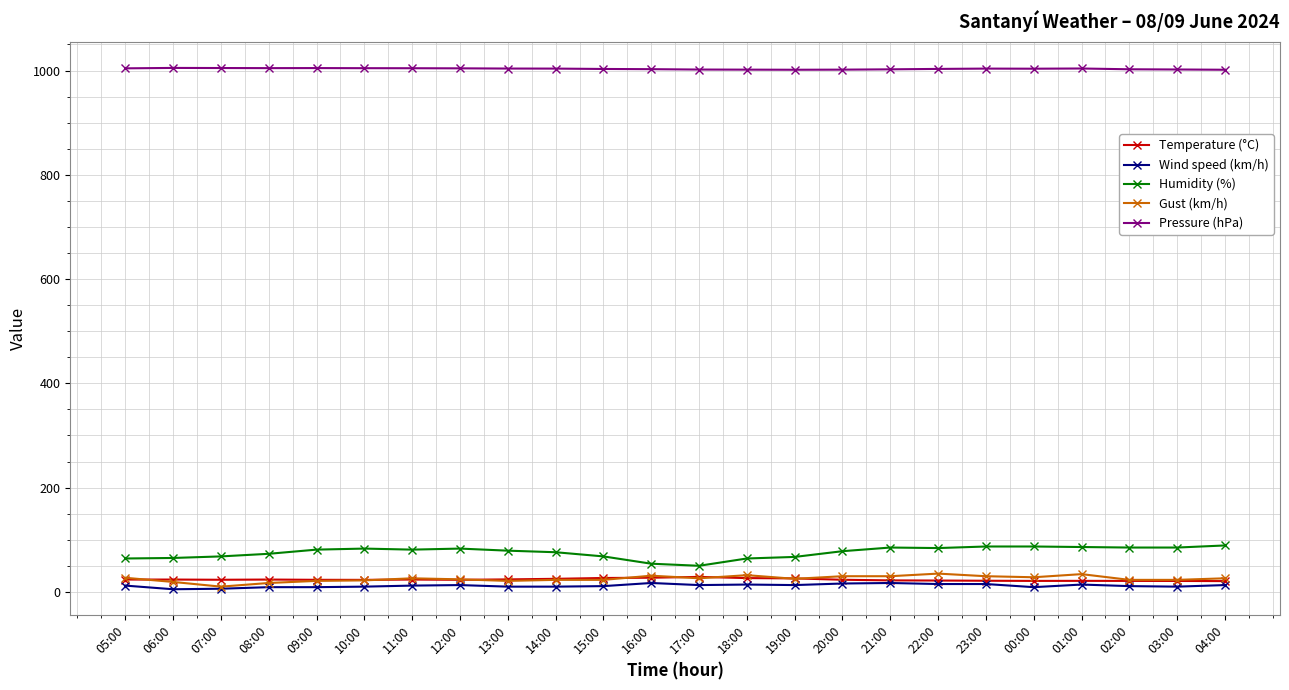

True or false: Gust (km/h) has more than 0 points higher than both neighbors.

True